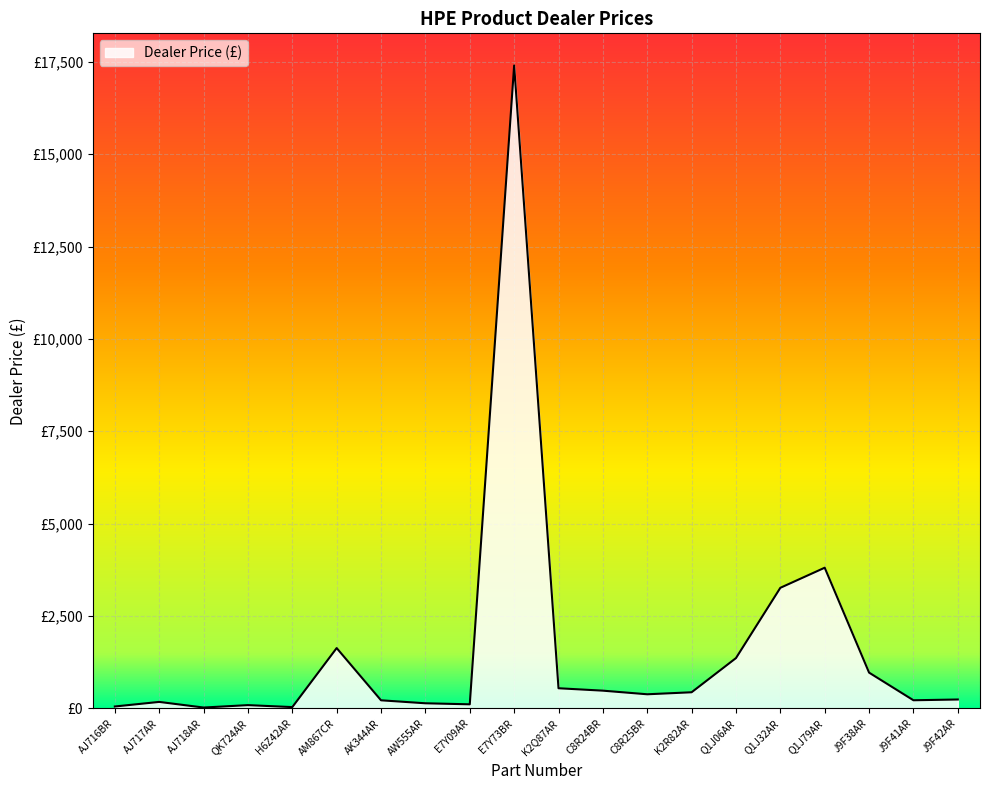

Rank the categories by value from lowest to highest.

AJ718AR, H6Z42AR, AJ716BR, QK724AR, E7Y09AR, AW555AR, AJ717AR, AK344AR, J9F41AR, J9F42AR, C8R25BR, K2R82AR, C8R24BR, K2Q87AR, J9F38AR, Q1J06AR, AM867CR, Q1J32AR, Q1J79AR, E7Y73BR